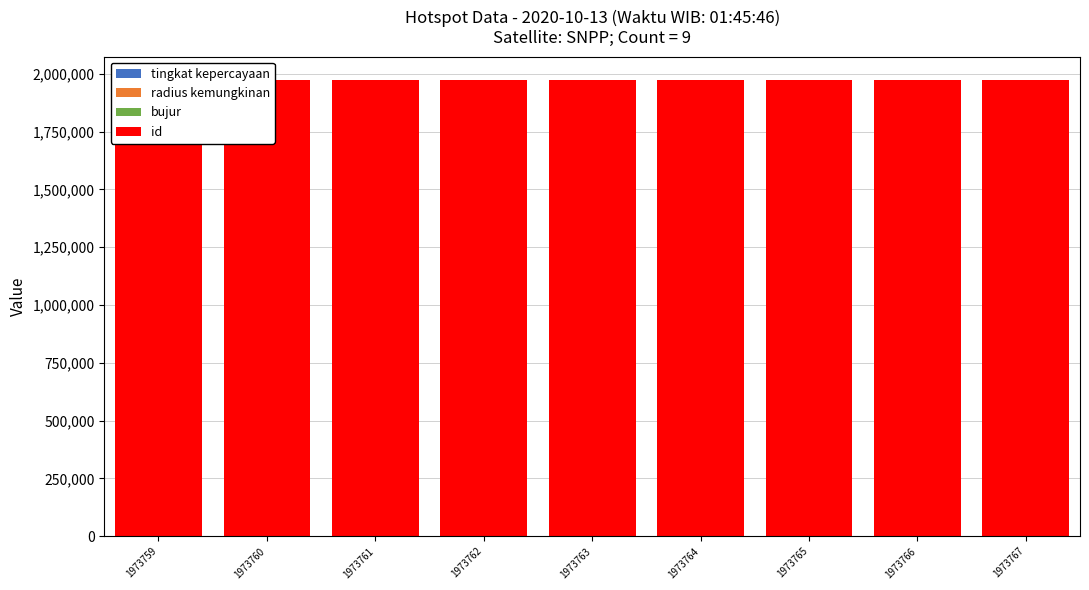

True or false: radius kemungkinan has a value of 1125.0 at 1973763.

True